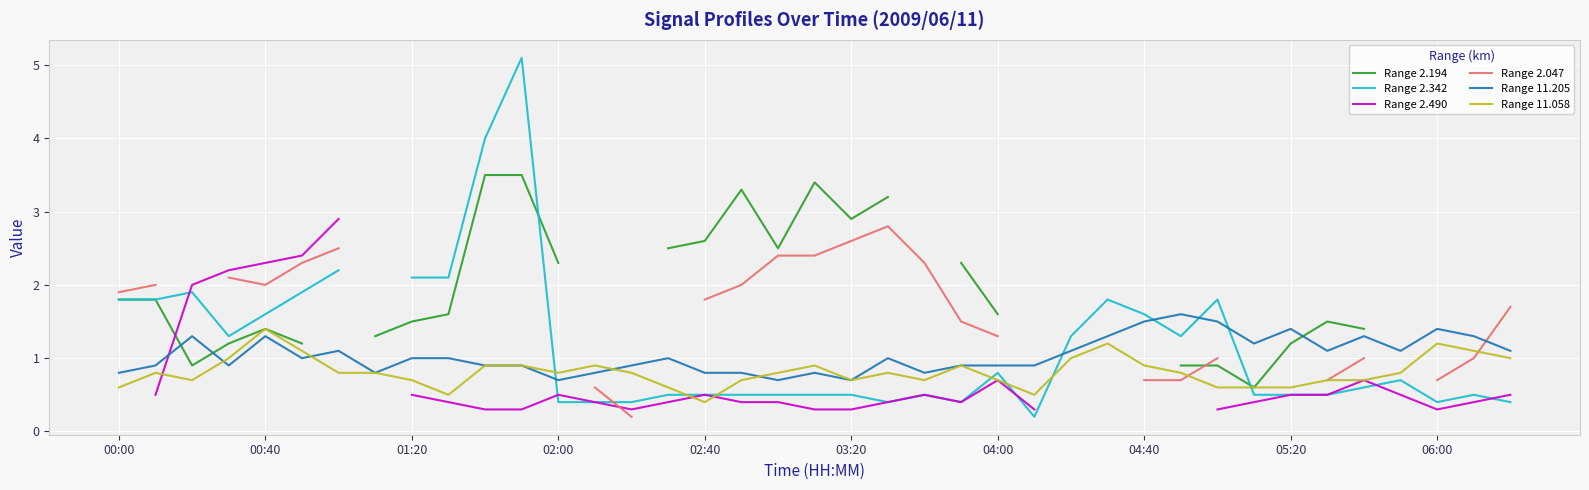

True or false: Range 11.205 has a value of 2.5 at 04:40.

False